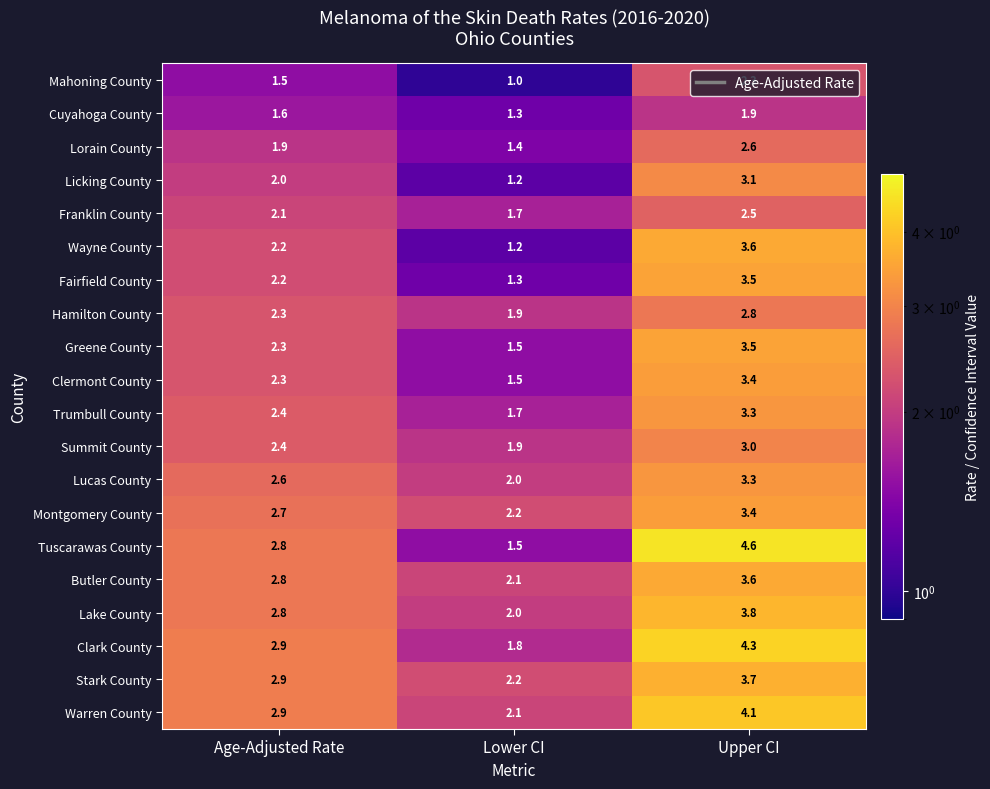

Rank the categories by Licking County value from highest to lowest.

Upper CI, Age-Adjusted Rate, Lower CI